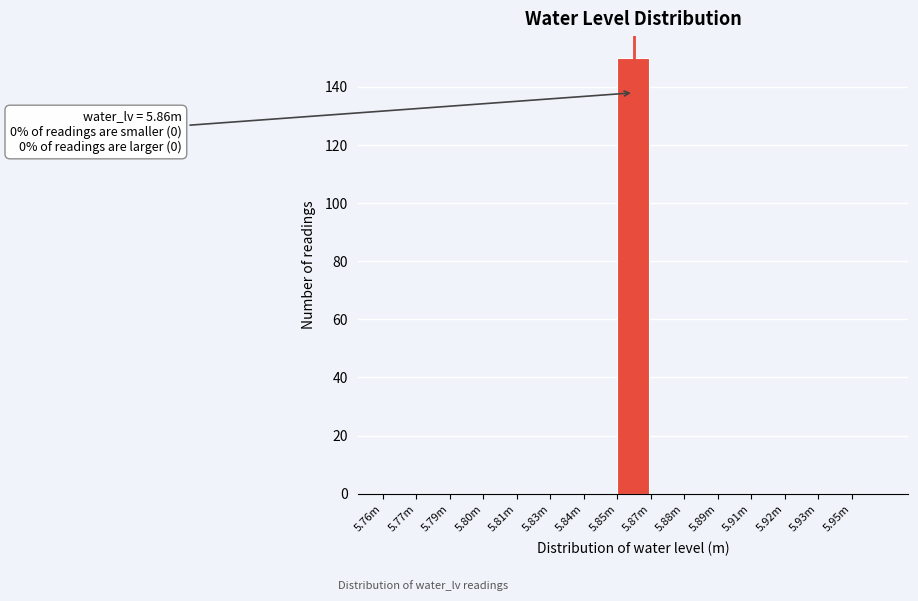

Reading left to right, what are all the values shown in this chart?

5.76m=0	5.77m=0	5.79m=0	5.80m=0	5.81m=0	5.83m=0	5.84m=0	5.85m=150	5.87m=0	5.88m=0	5.89m=0	5.91m=0	5.92m=0	5.93m=0	5.95m=0